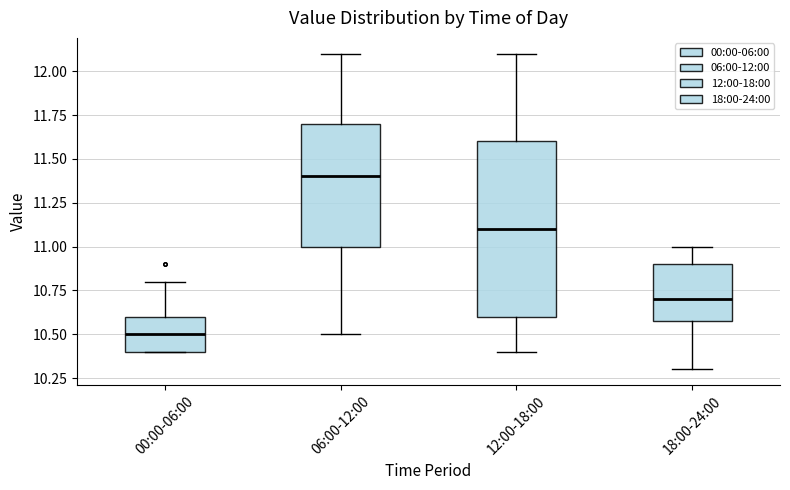

Where is the upper edge of the box for 18:00-24:00 on the y-axis? The values are not printed on the chart, so give them approximately, as read against the axis.

10.9